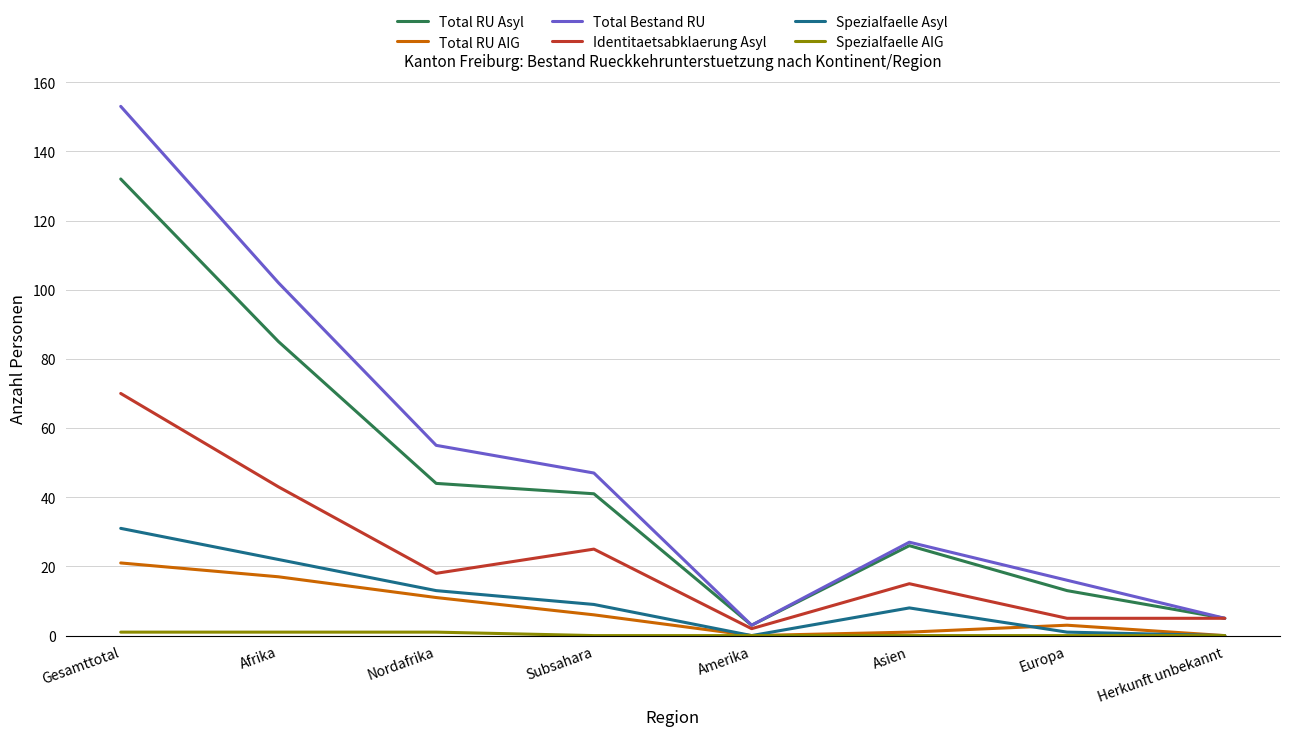

True or false: Total Bestand RU and Total RU AIG intersect in this chart.

False